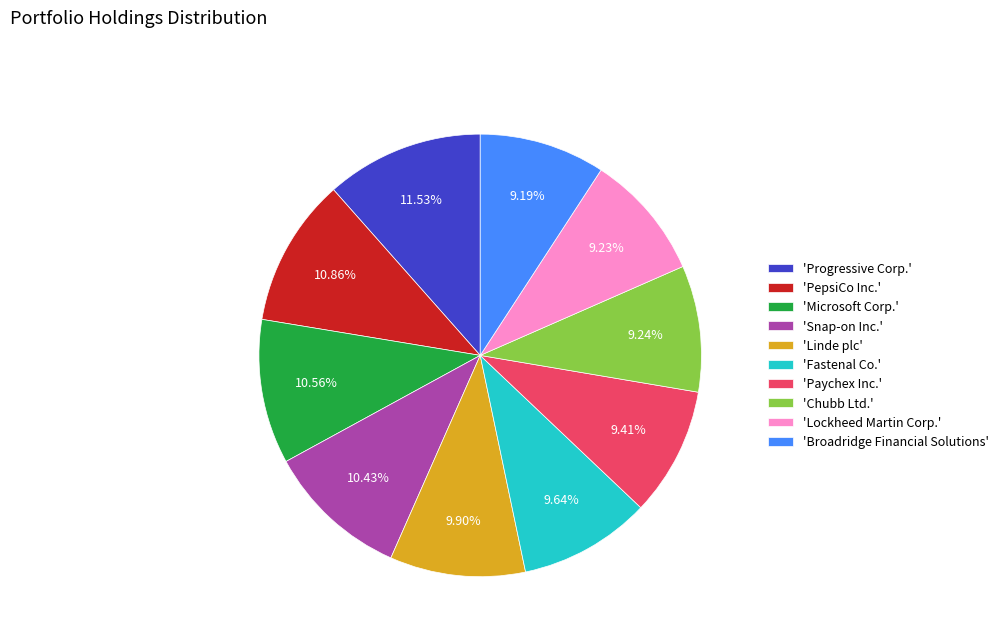

Do 'Chubb Ltd.' and 'Progressive Corp.' together represent more than half of the pie?

No